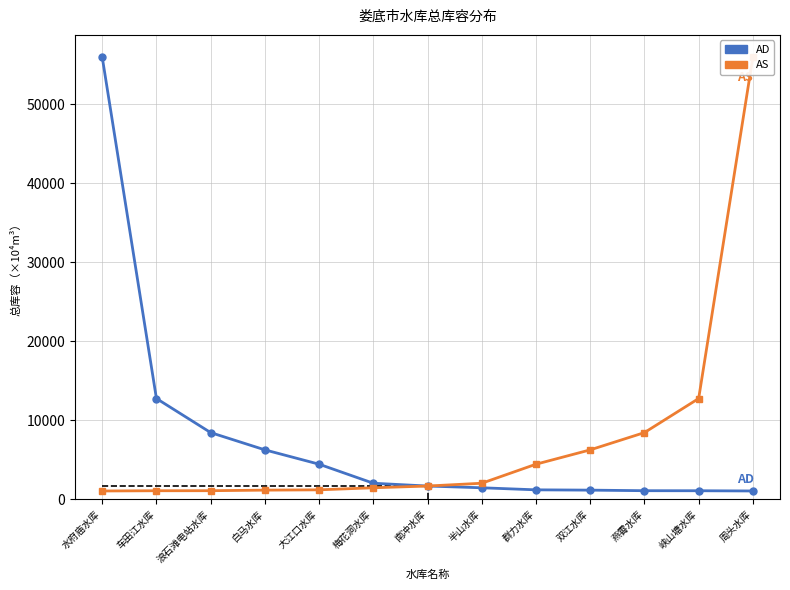

Rank the series at 双江水库 from lowest to highest value.

AD, AS